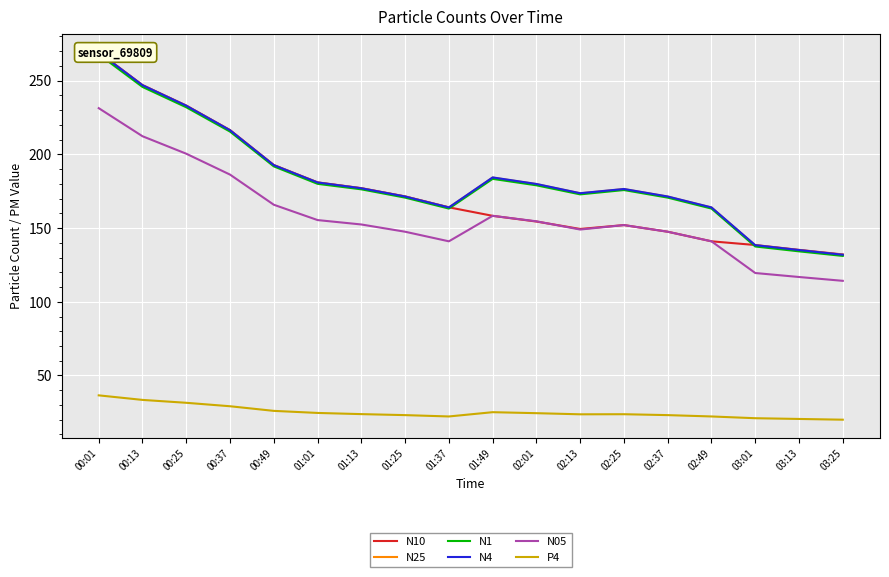

Rank the series at 01:49 from highest to lowest value.

N4, N25, N1, N10, N05, P4